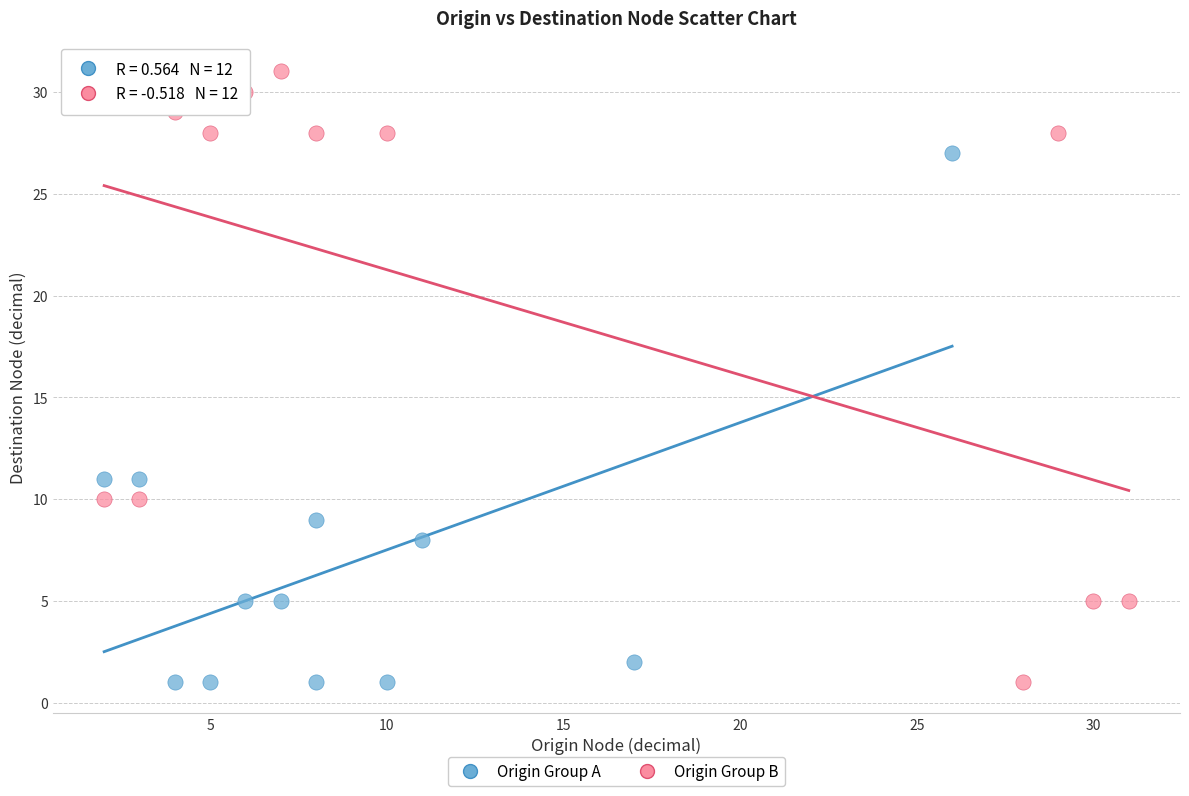

Which series reaches the maximum Y coordinate?

Origin Group B